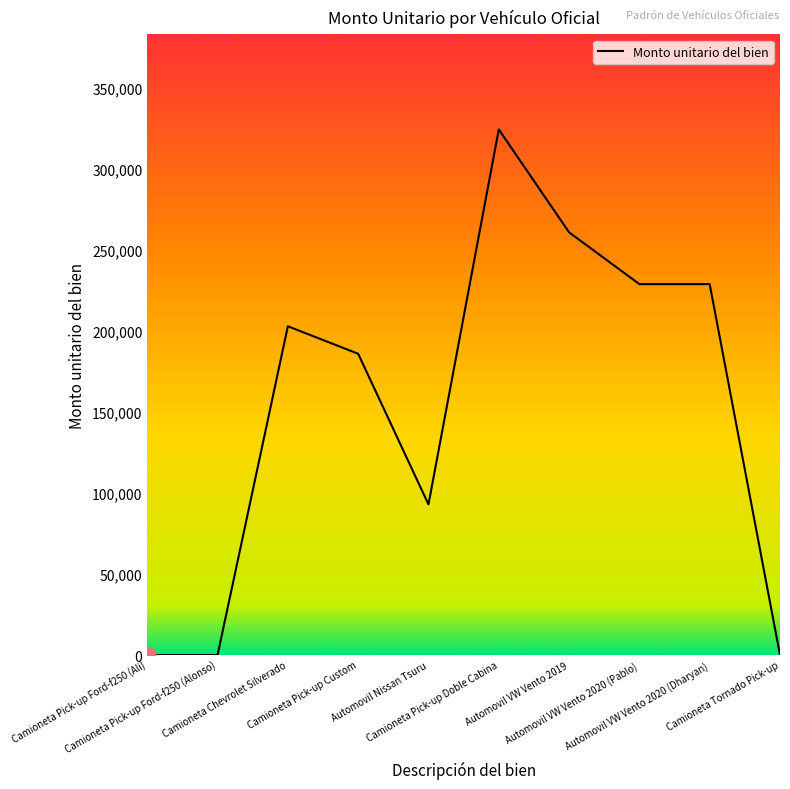

What is the greatest value displayed?

324500